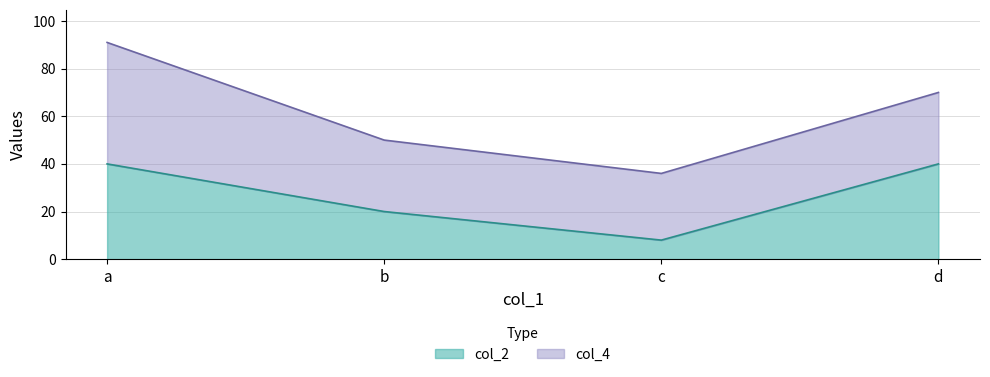

Where does the col_4 series first go above 70?

a